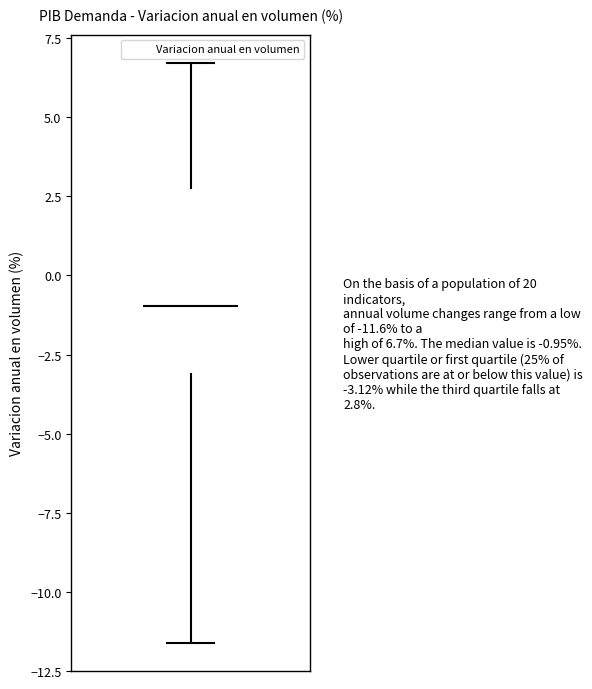

Read this box plot against the y-axis: the position of the median line, the range covered by the box, and the ends of both whiskers. The values are not printed on the chart, so give them approximately, as read against the axis.

median -1.0, box -3.0 to 3.0, whiskers -11.5 to 6.5